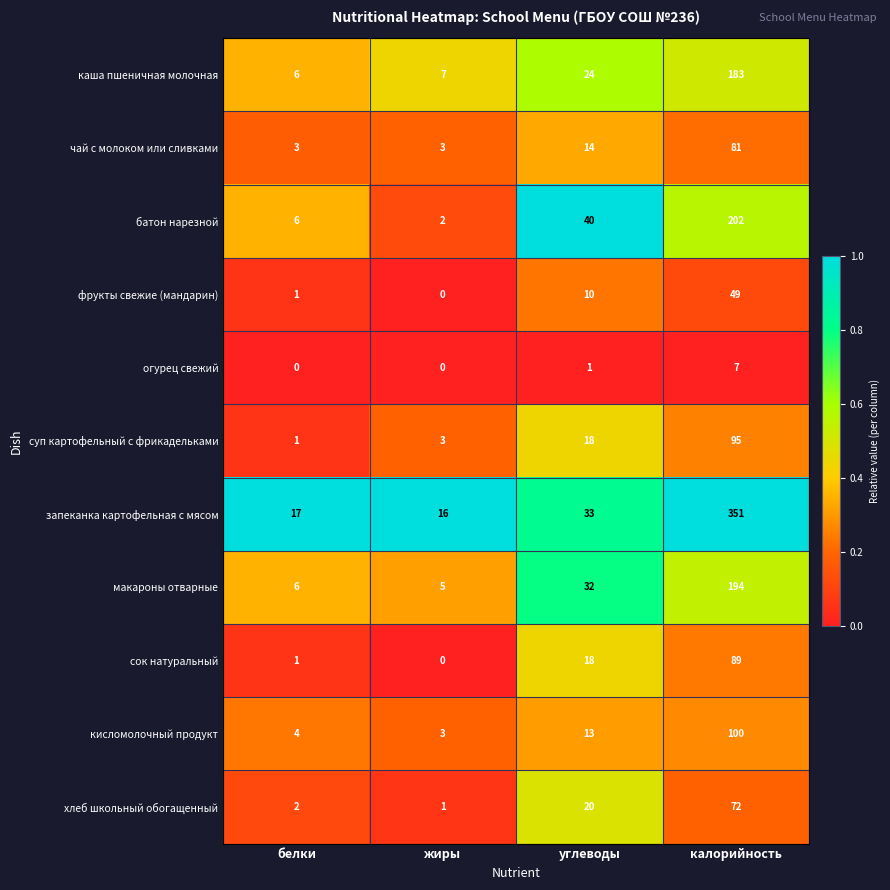

Which series has the largest range (max minus min)?

запеканка картофельная с мясом